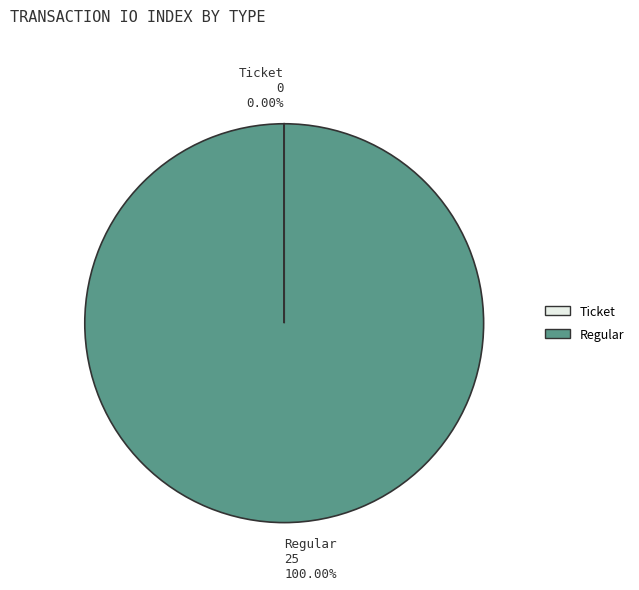

Is there any slice that represents more than half of the pie?

Yes